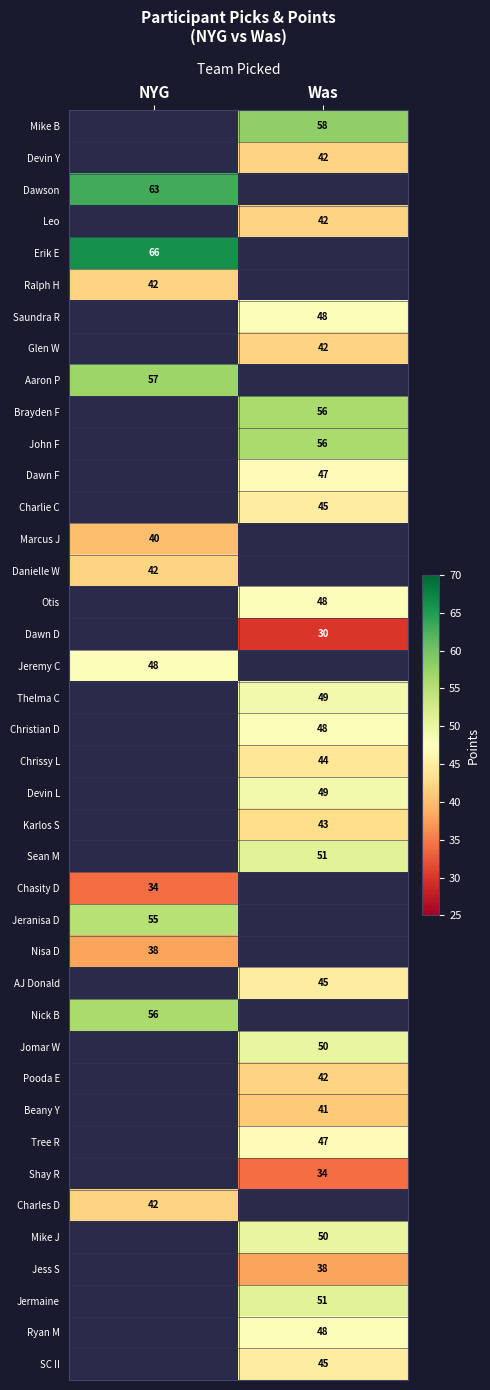

Is it true that Beany Y equals 41 at Was?

True